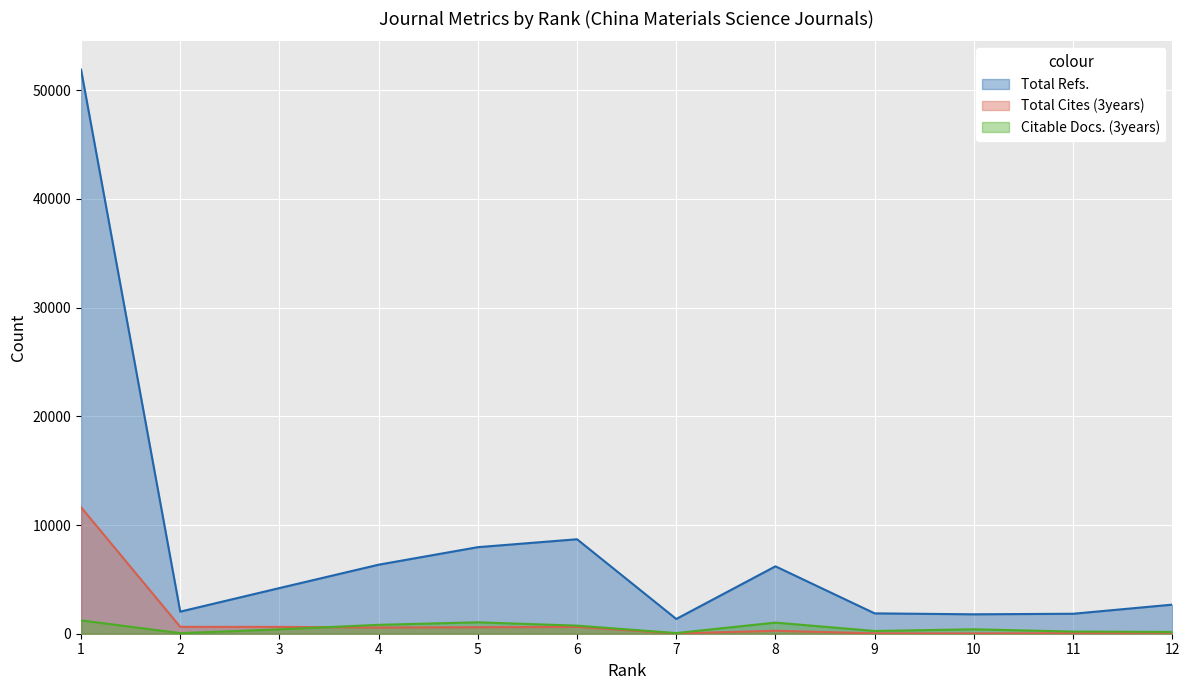

How many interior local peaks does the Total Refs. series have?

2